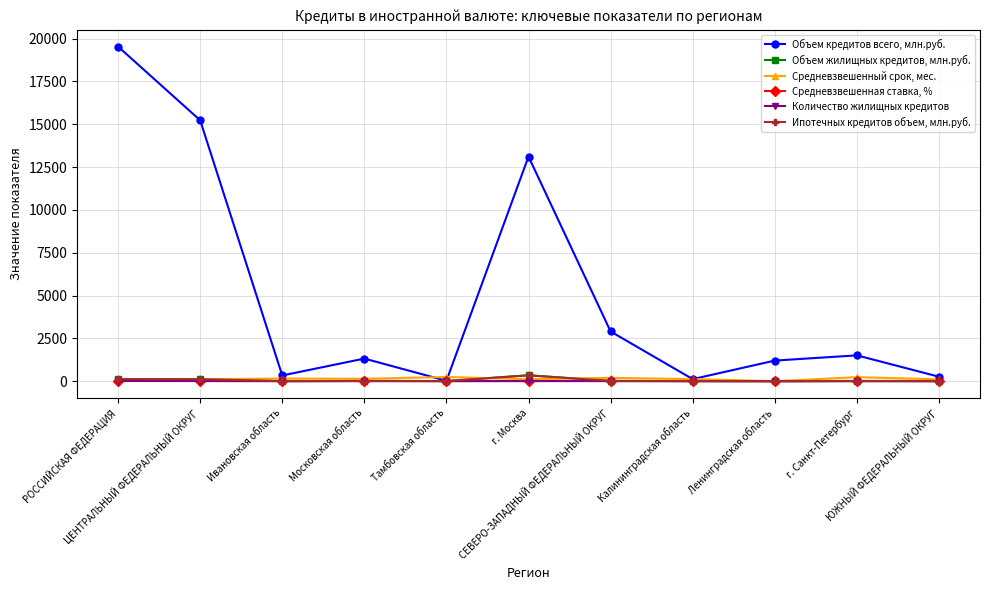

What is the sum of all Средневзвешенный срок, мес. values?

1548.5